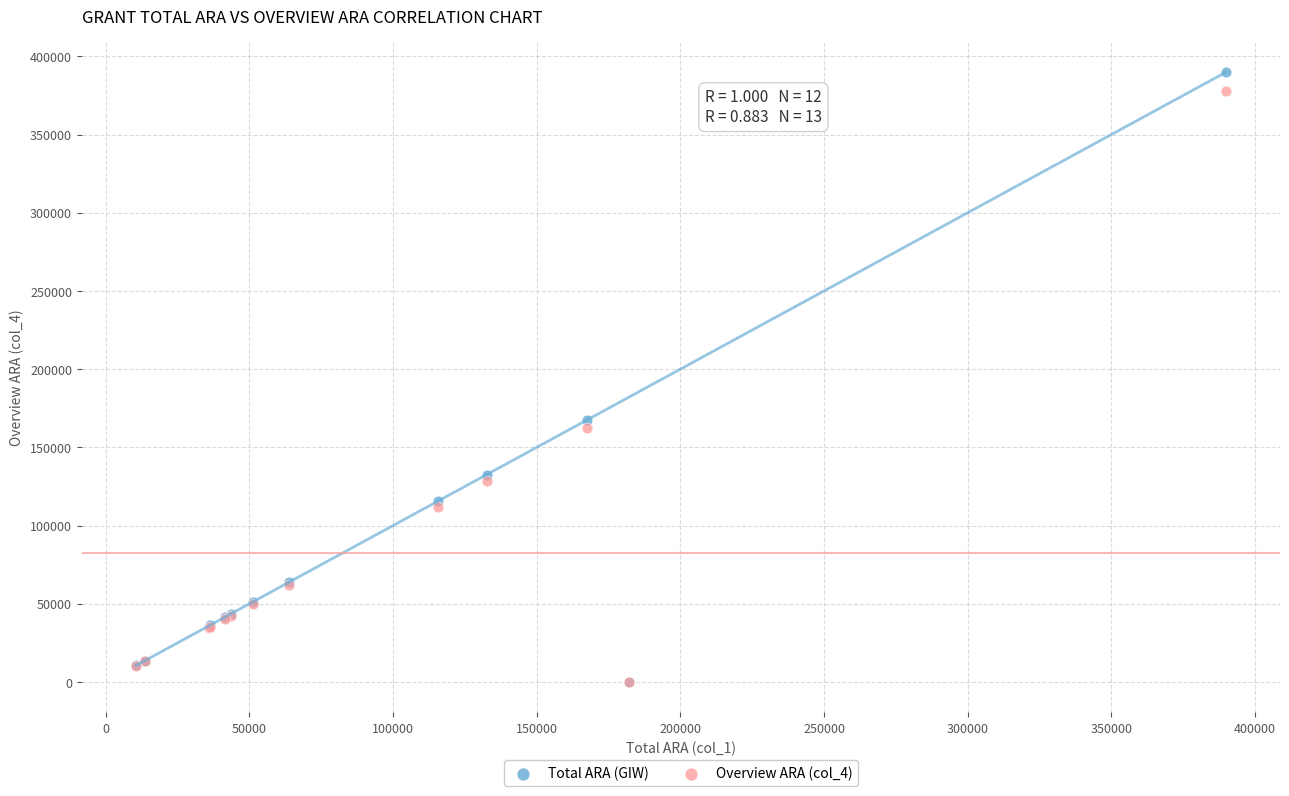

In the Total ARA (GIW) series, what Y value is closest to 194871?

167463.0